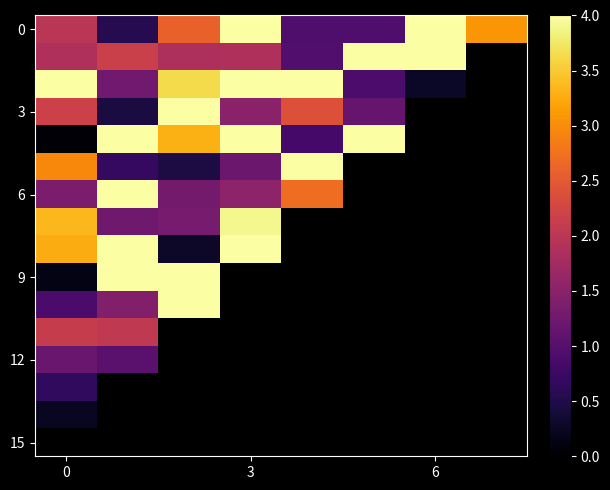

Which series has the largest range (max minus min)?

9